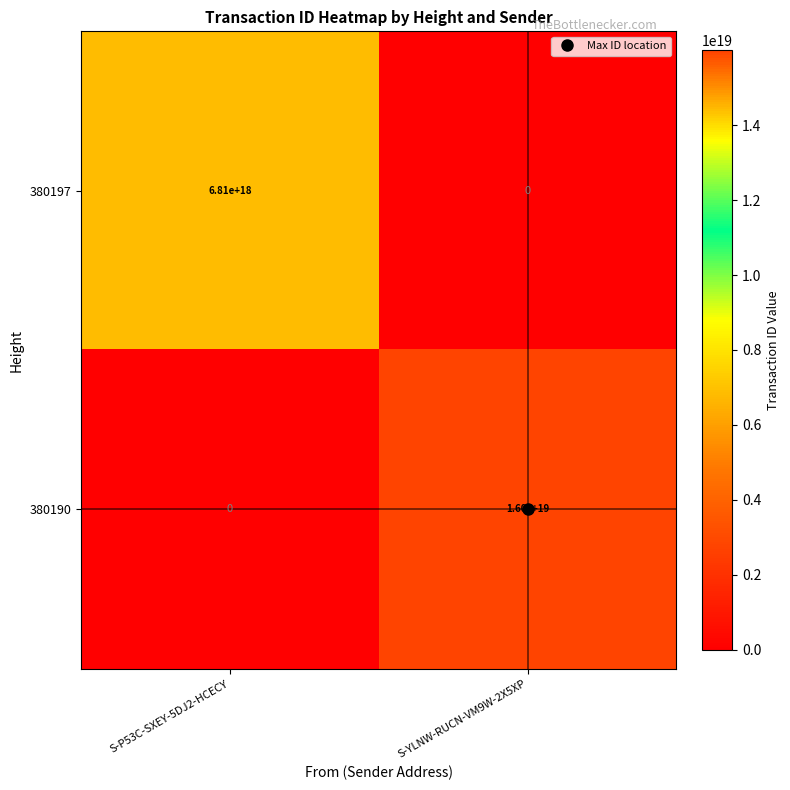

True or false: 380190 has a value of 25285943251717795840 at S-YLNW-RUCN-VM9W-2X5XP.

False